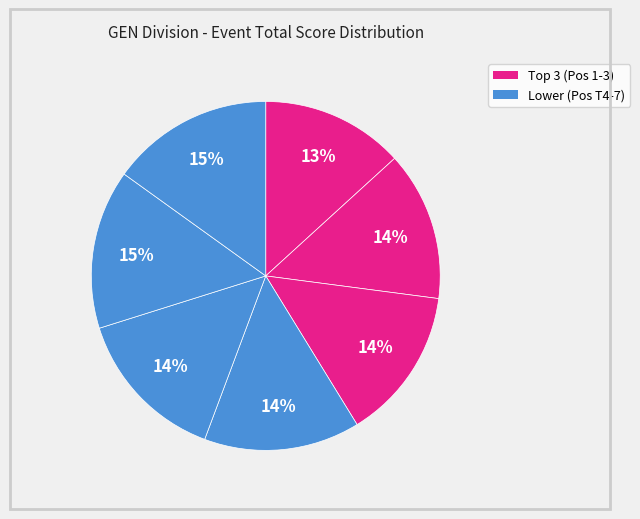

How many segments does this pie chart have?

7